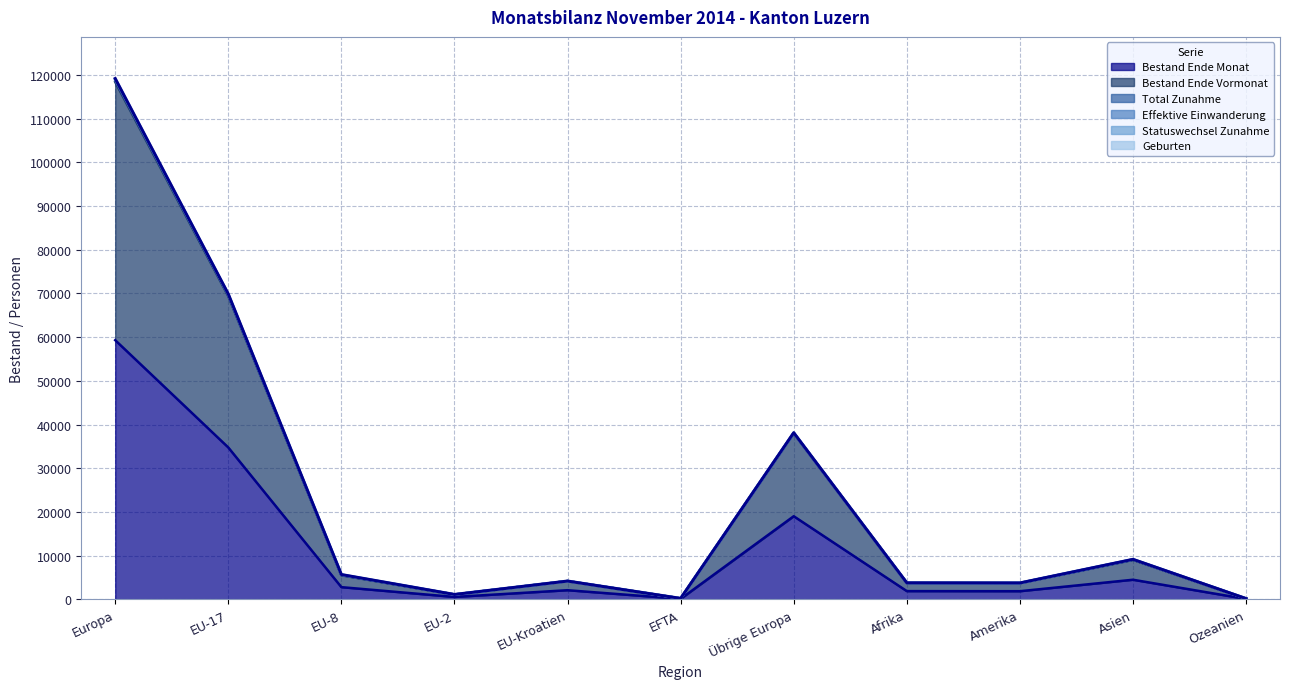

Which category has the highest value across all series?

Europa